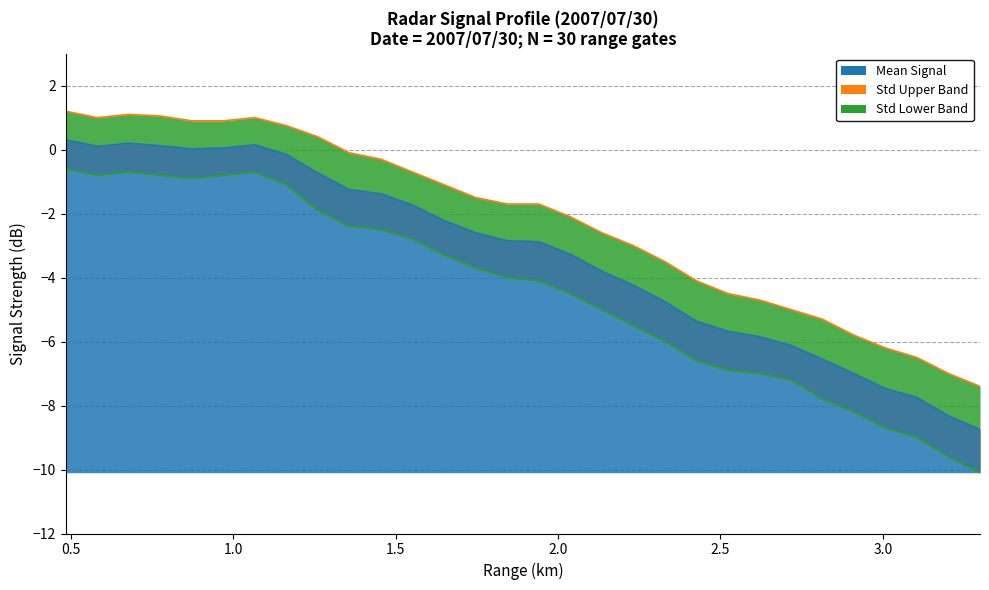

What is the label of the 13th point from the left?

1.650